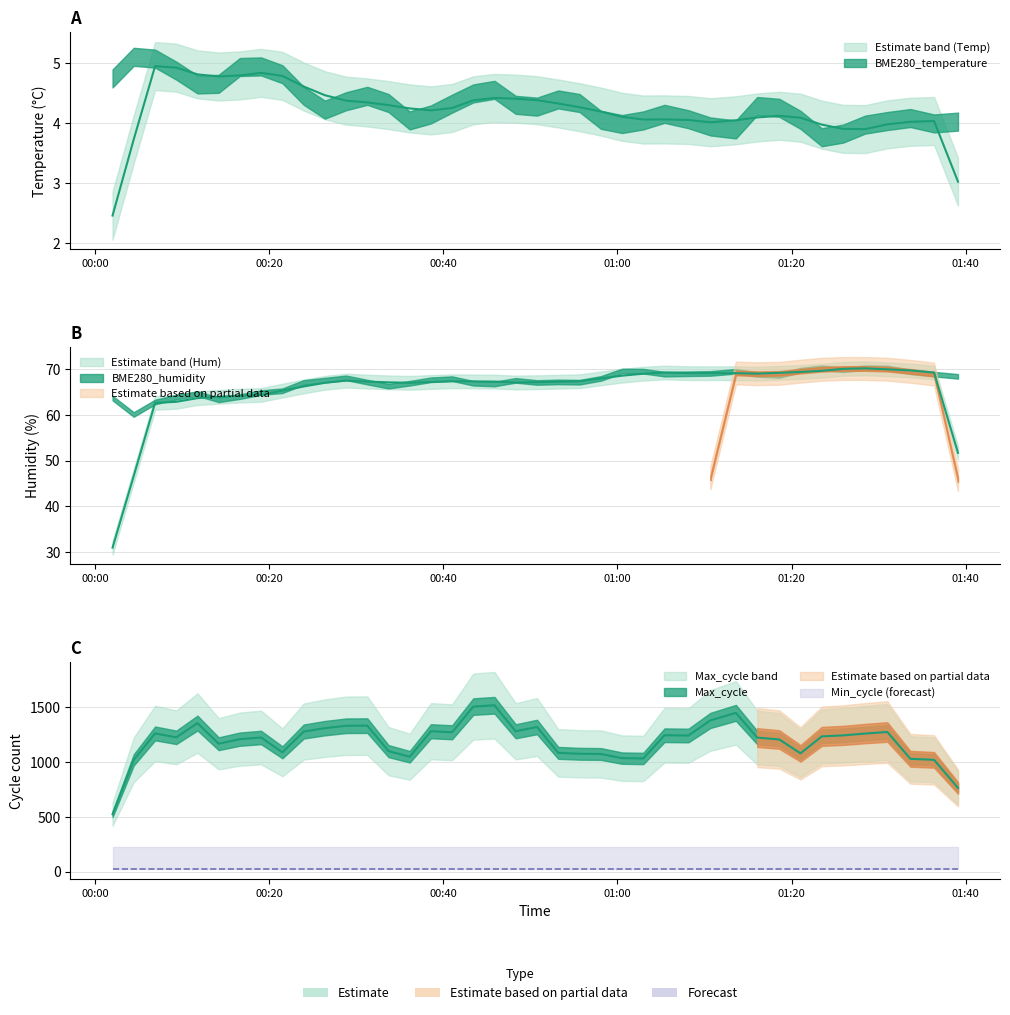

What is the difference between the highest and lowest values at 35?

1041.0